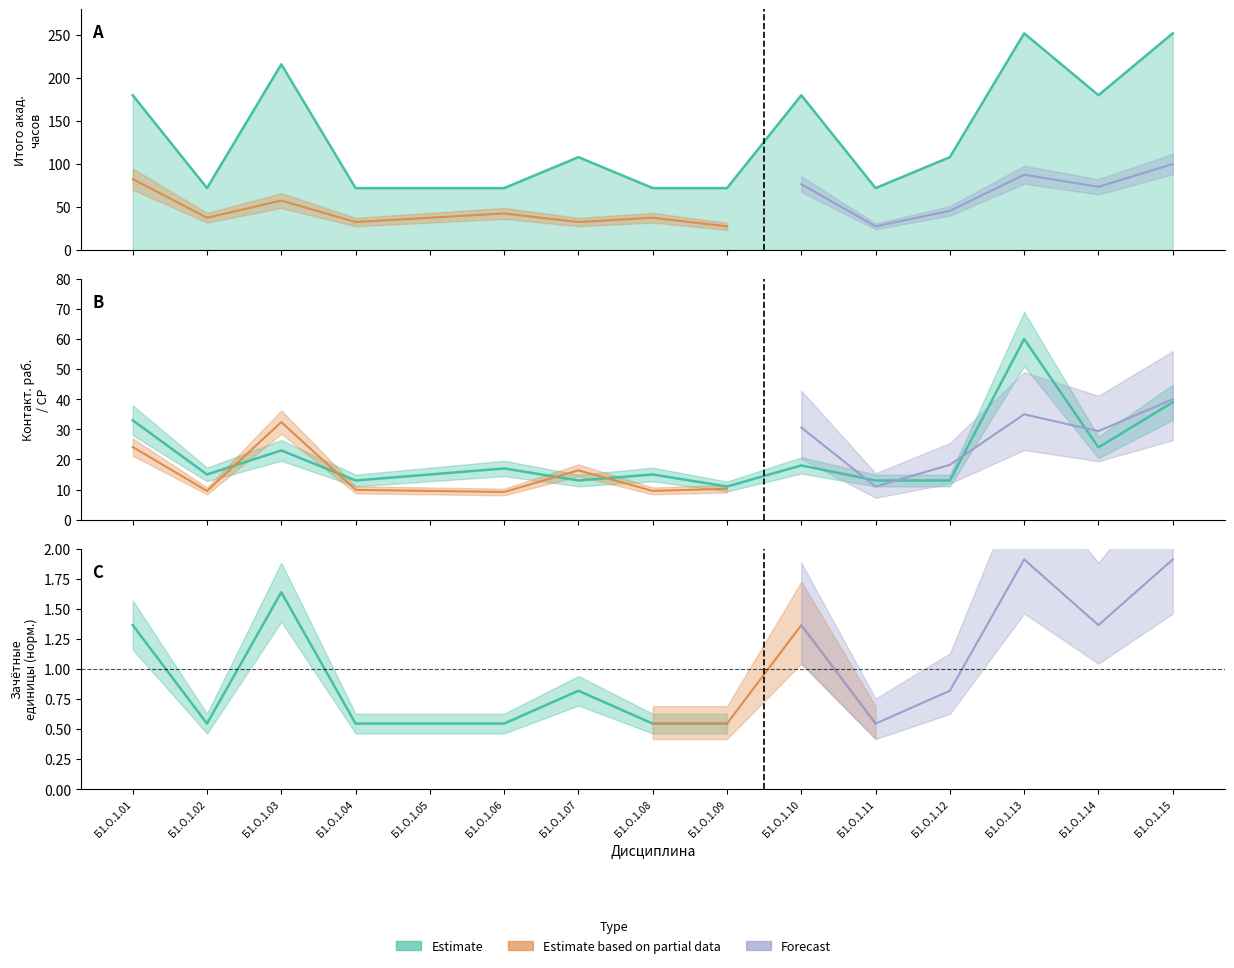

Which has a higher value, Б1.О.1.09 or Б1.О.1.04?

Б1.О.1.09